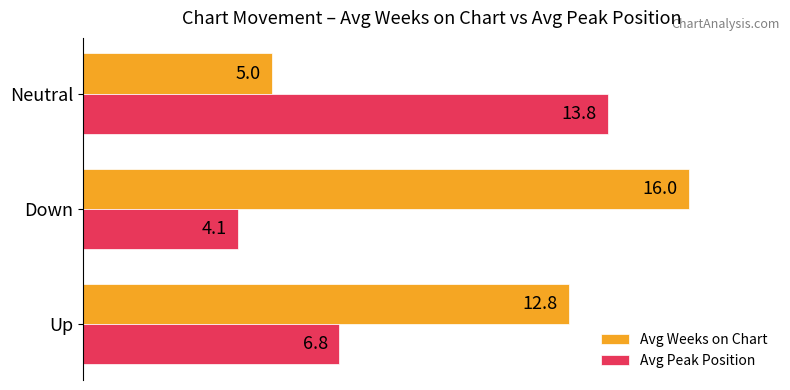

Rank the series at Down from highest to lowest value.

Avg Weeks on Chart, Avg Peak Position